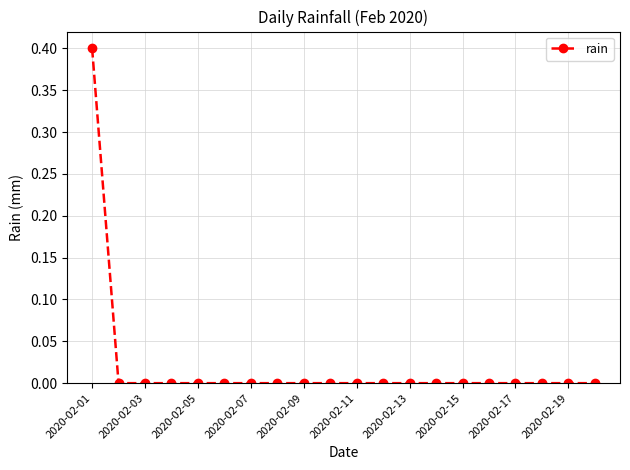

What is the difference between the maximum and minimum values?

0.4